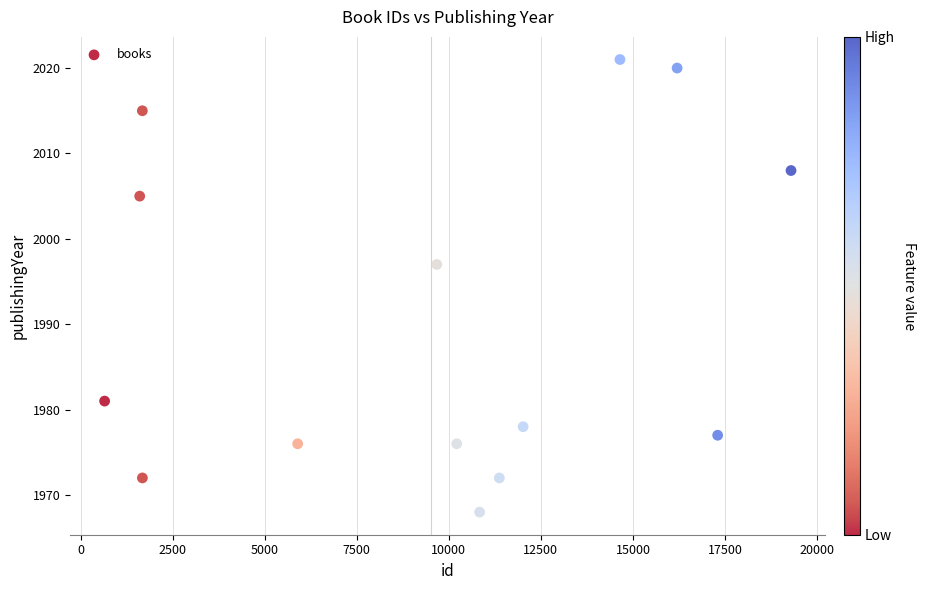

What is the range of Y values (max minus min)?

53